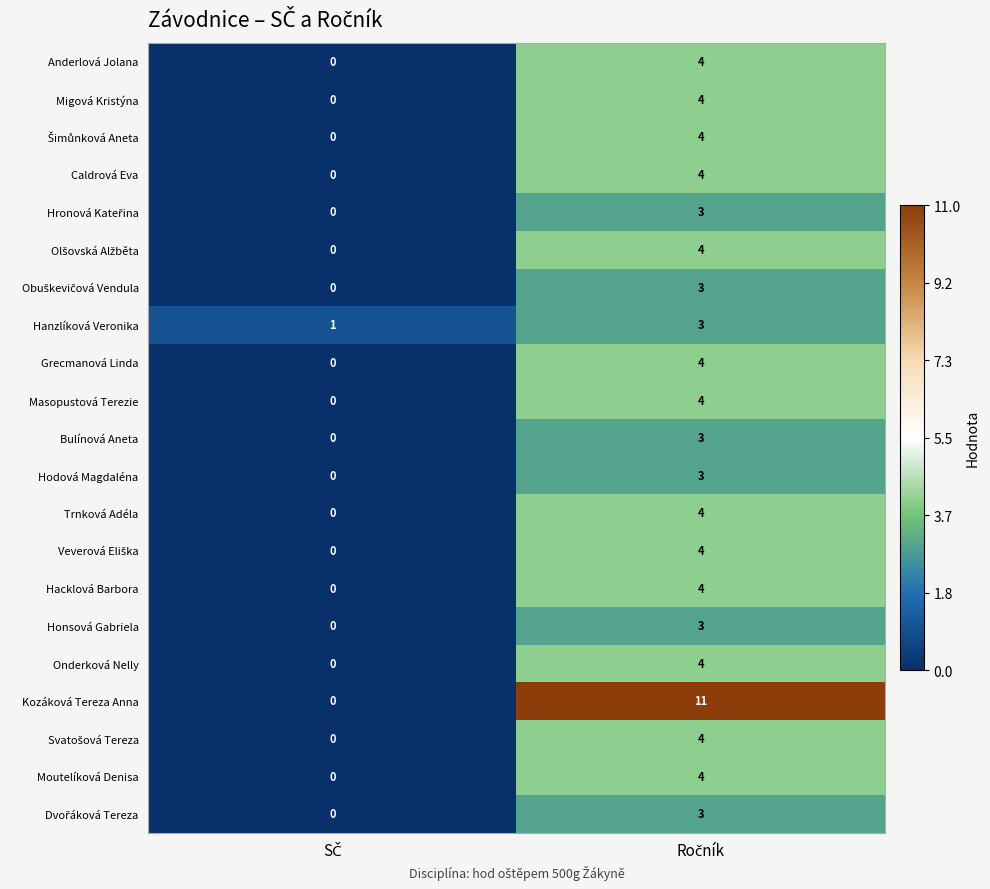

What is the maximum value shown in the chart?

11